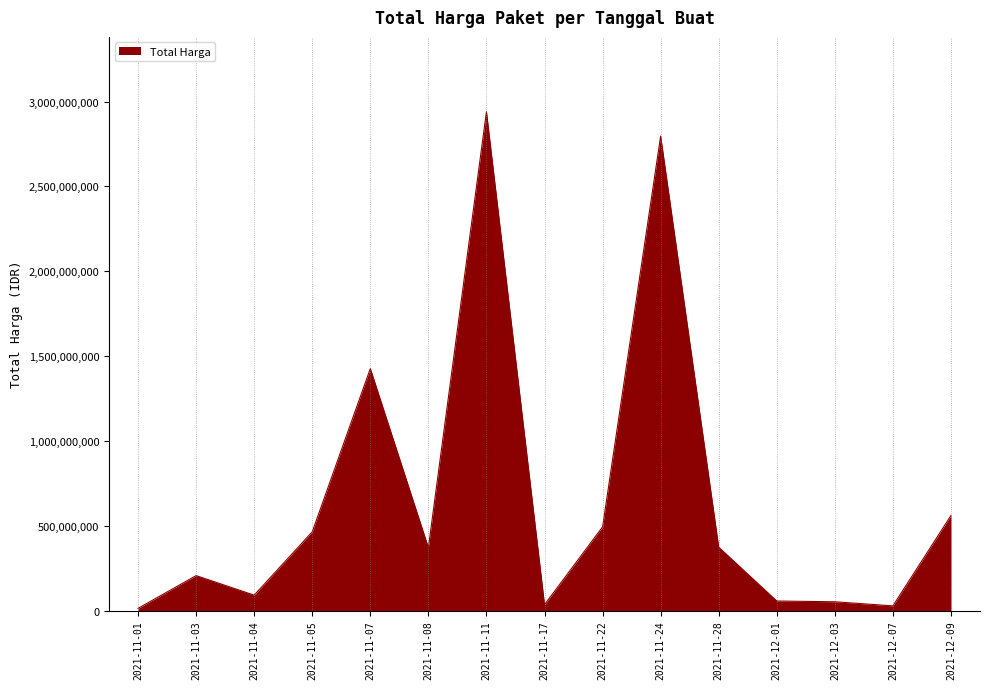

What is the sum of the values at 2021-11-05 and 2021-12-07?

491414100